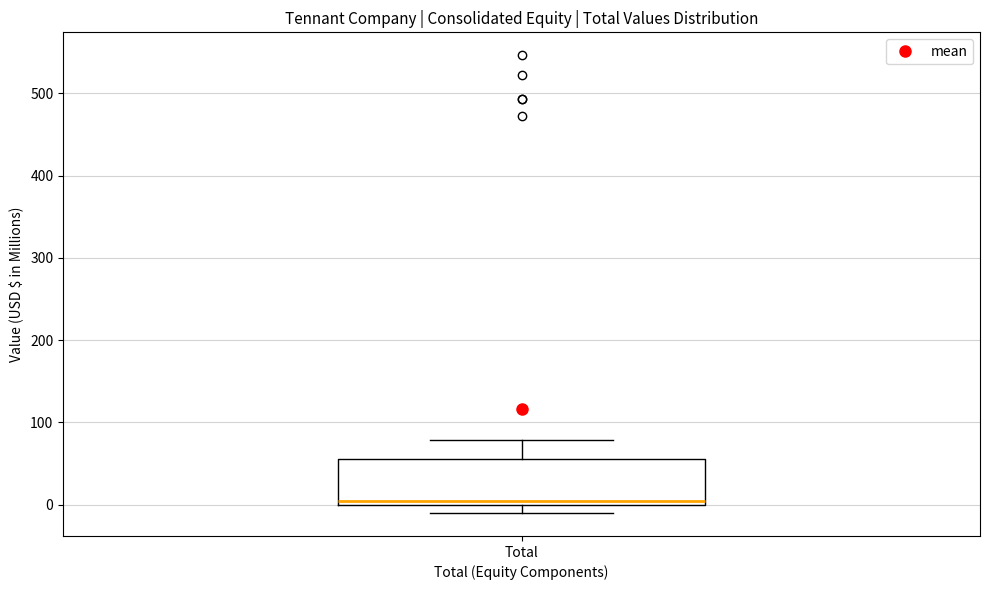

Where is the upper edge of the box for Total on the y-axis? The values are not printed on the chart, so give them approximately, as read against the axis.

50